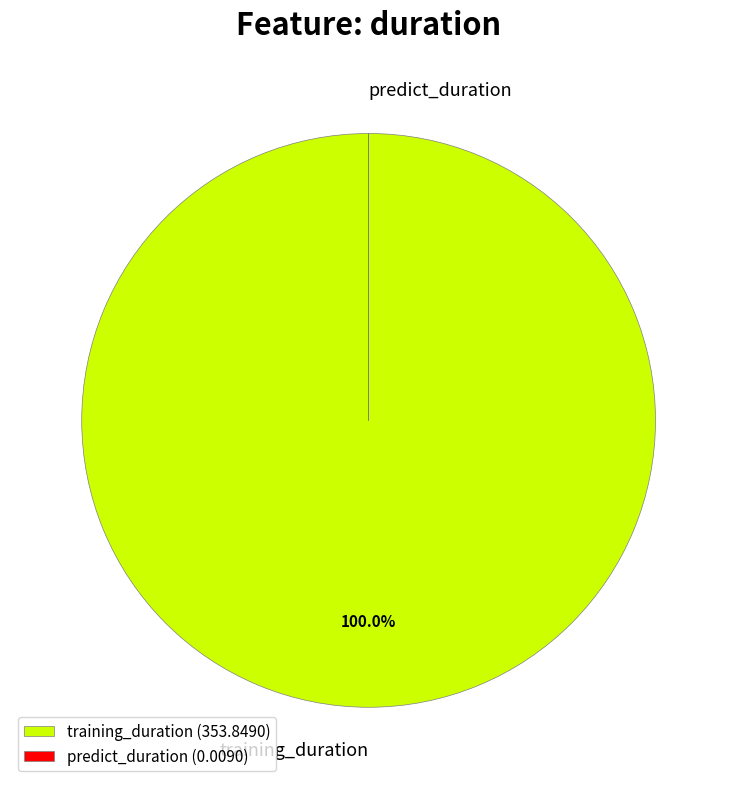

True or false: training_duration accounts for 100% of the total.

True